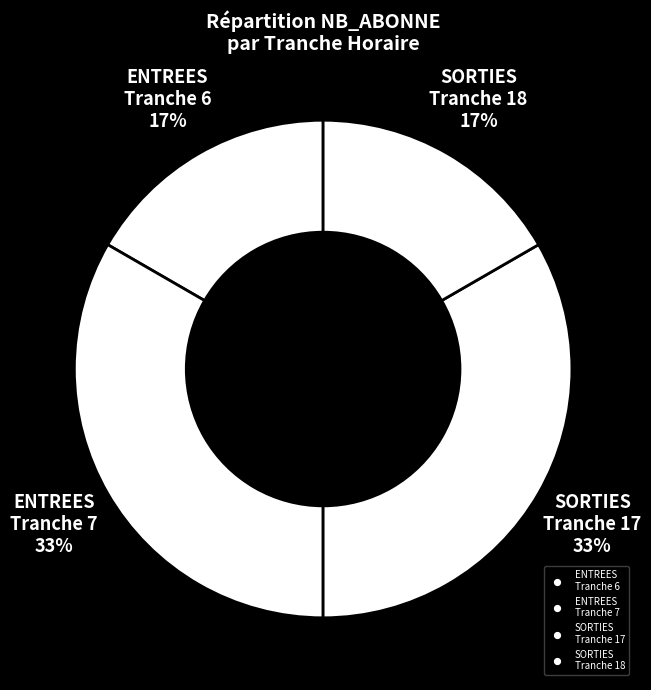

How many slices are in this pie chart?

4